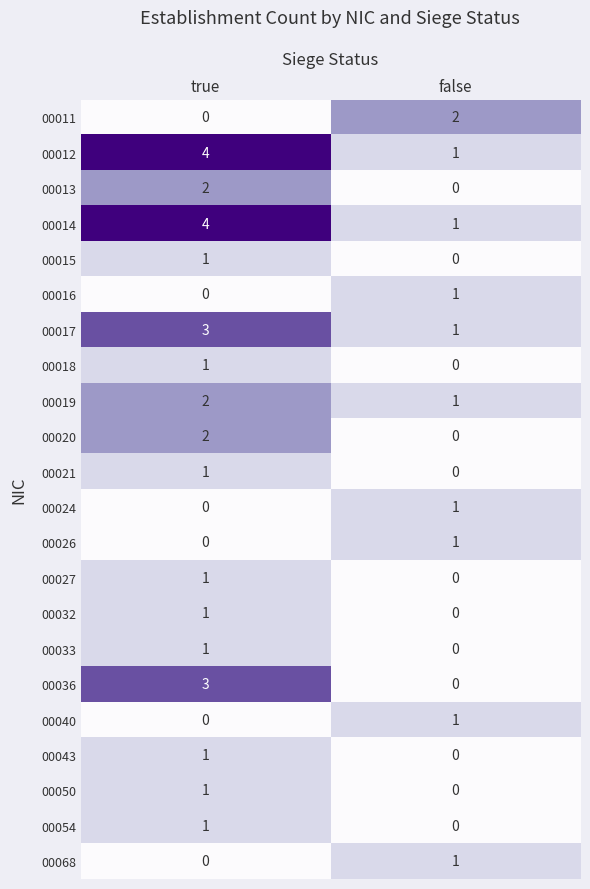

At which category is the sum across all series the highest?

true